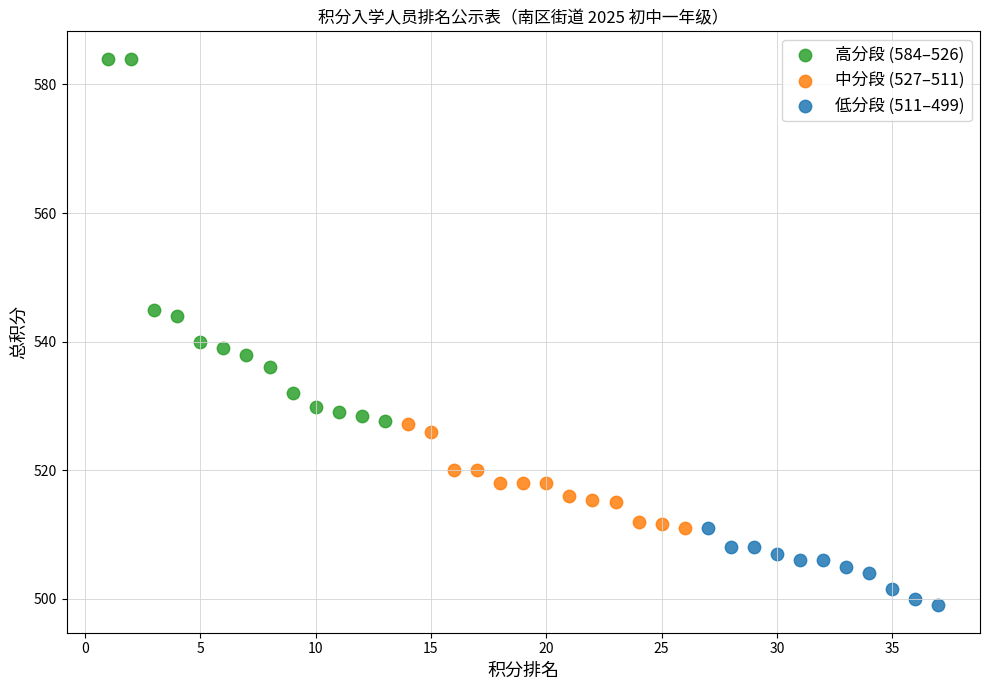

Which series has the largest Y range (max minus min)?

高分段 (584–526)